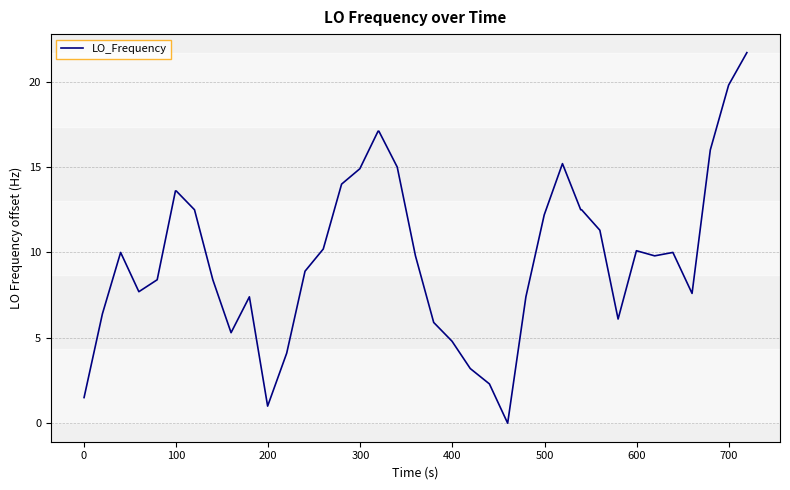

What is the greatest value displayed?

21.7